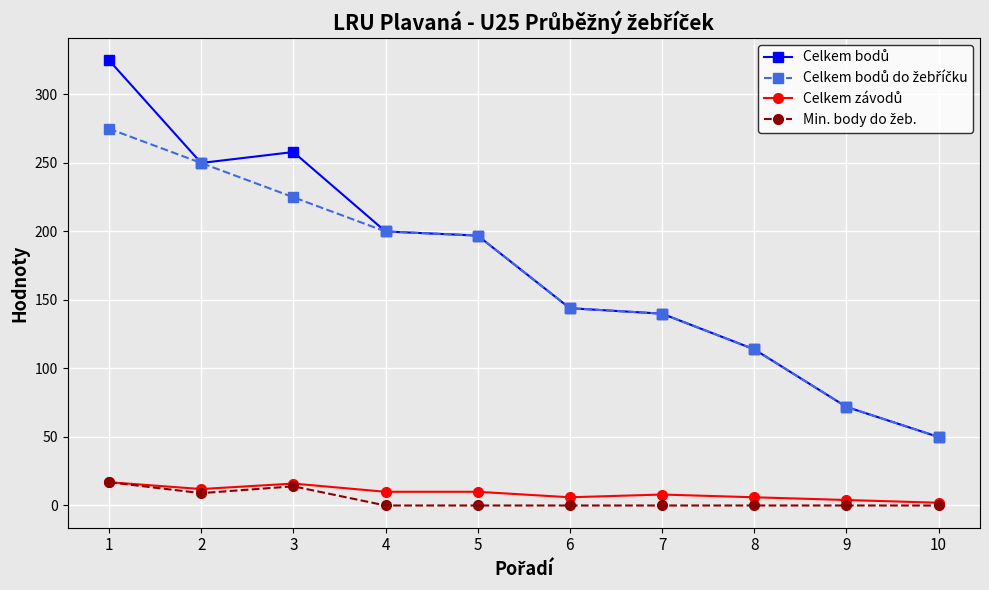

How many series are shown in this chart?

4